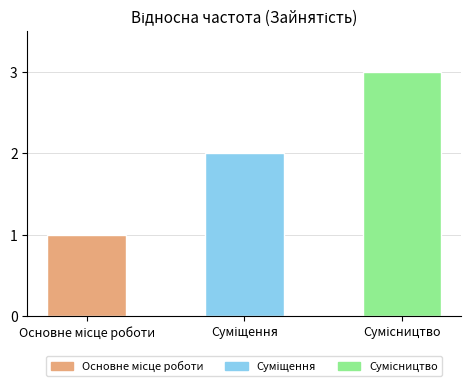

What is the maximum value shown in the chart?

3